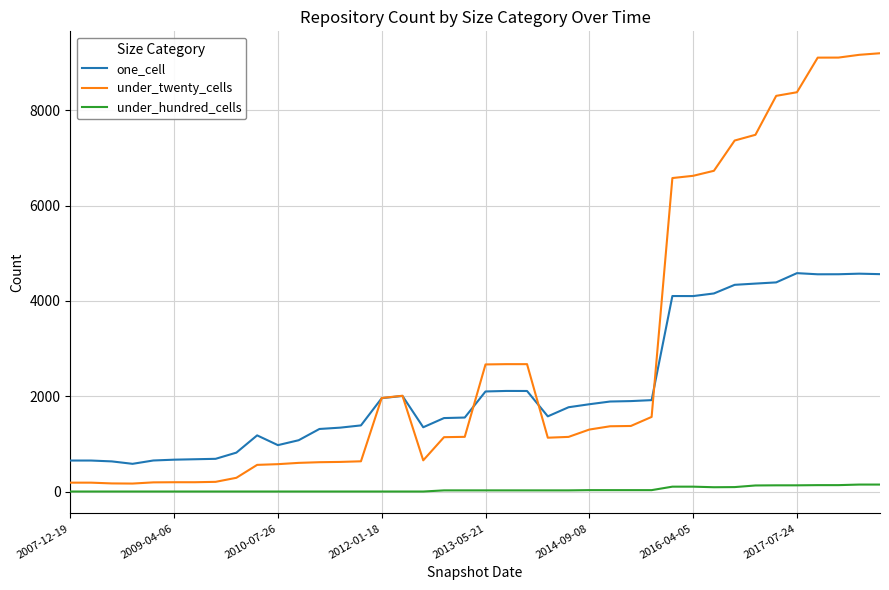

Which series has the widest spread of values?

under_twenty_cells